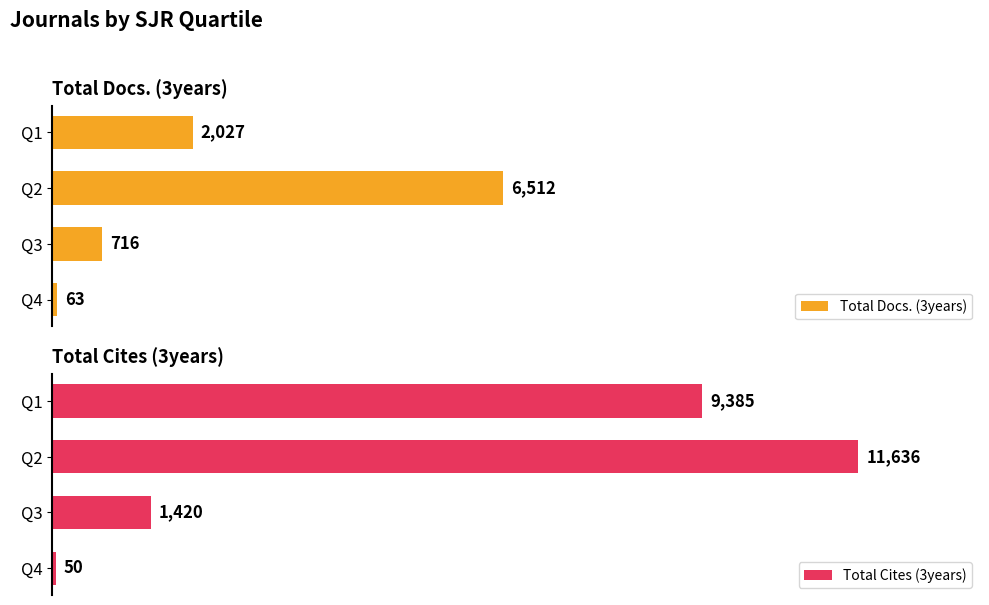

How many series are shown in this chart?

2